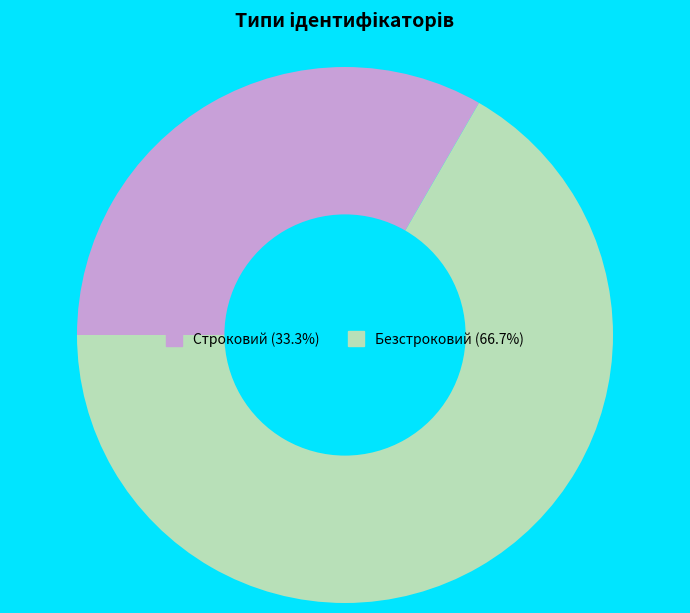

Count the number of slices in the pie.

2